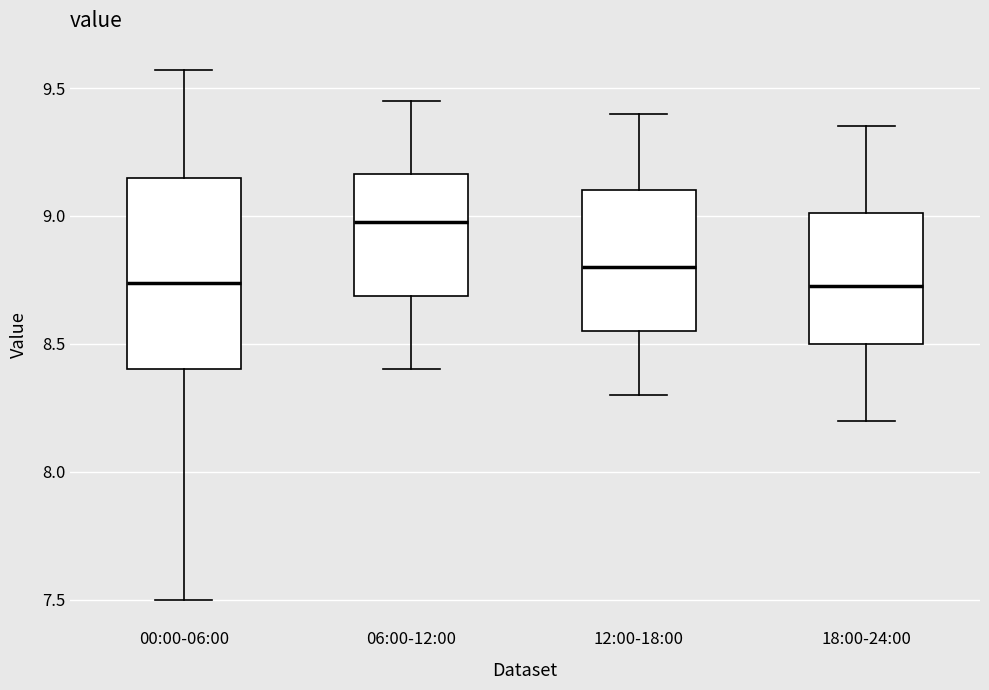

Reading left to right, transcribe this box plot: for each box, give where its median line is, the range the box spans, and where its two whiskers end, as read against the y-axis. The values are not printed on the chart, so give them approximately, as read against the axis.

00:00-06:00: median 8.75, box 8.40 to 9.15, whiskers 7.50 to 9.55
06:00-12:00: median 9.00, box 8.70 to 9.15, whiskers 8.40 to 9.45
12:00-18:00: median 8.80, box 8.55 to 9.10, whiskers 8.30 to 9.40
18:00-24:00: median 8.75, box 8.50 to 9.00, whiskers 8.20 to 9.35